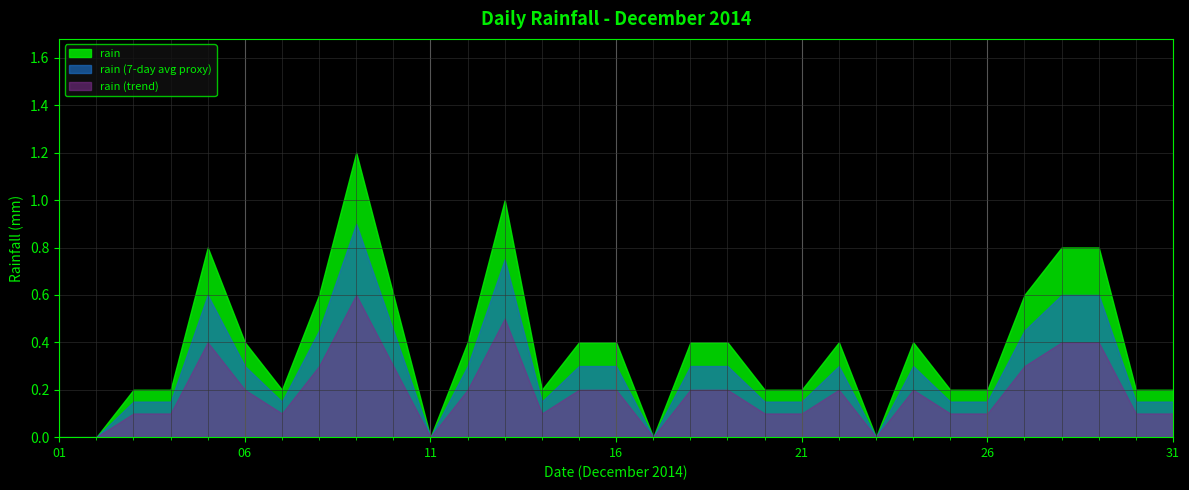

How many points are higher than both their immediate neighbors (excluding endpoints)?

5